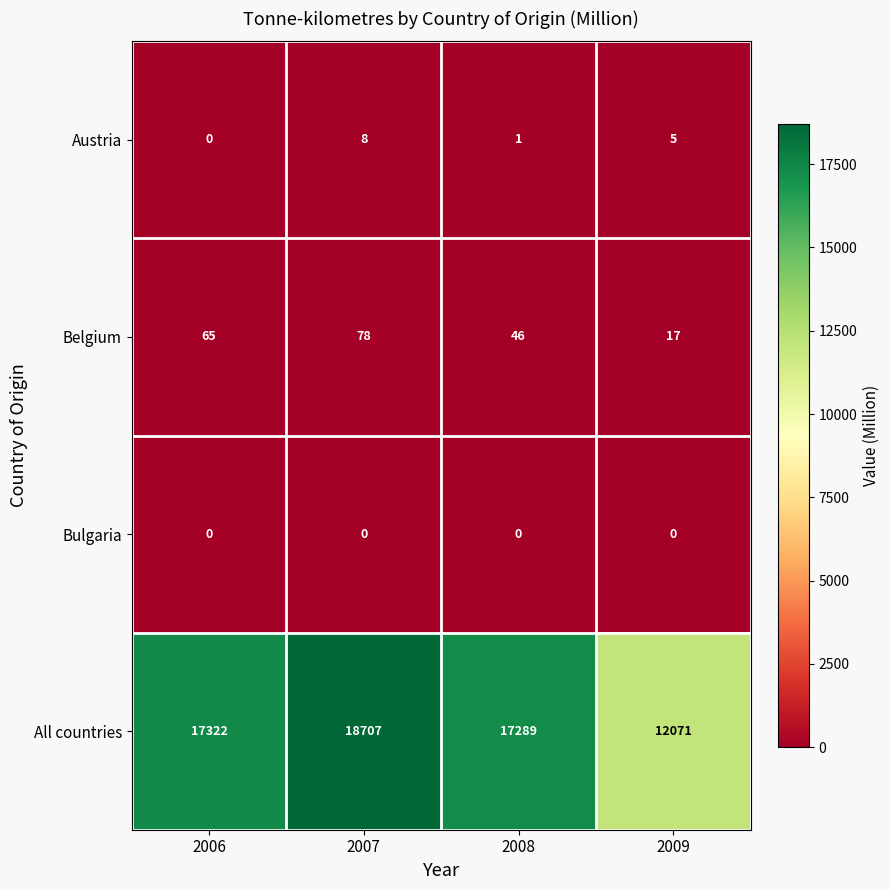

Which series has the widest spread of values?

All countries